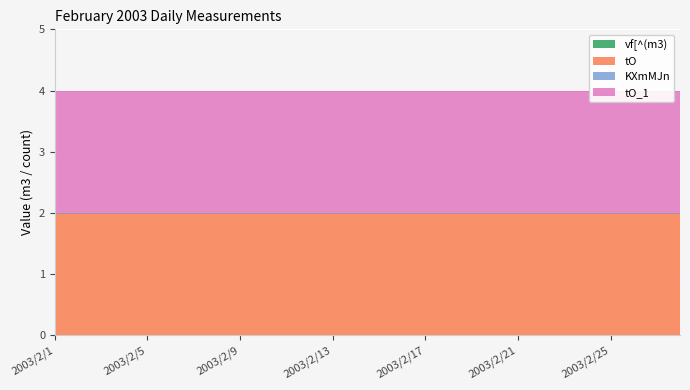

The tO series shows 3 at 2003/2/5. True or false?

False